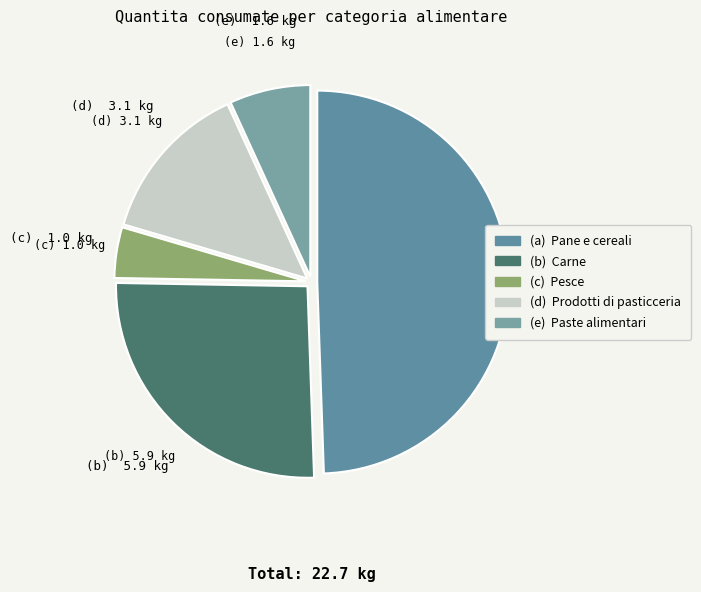

Is there a majority slice in this chart?

No